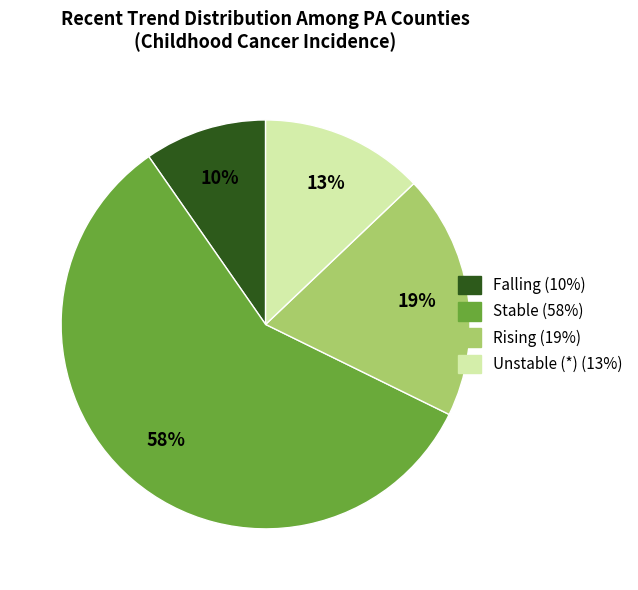

To the nearest percent, what is the difference between the largest and smallest slice percentages?

48%